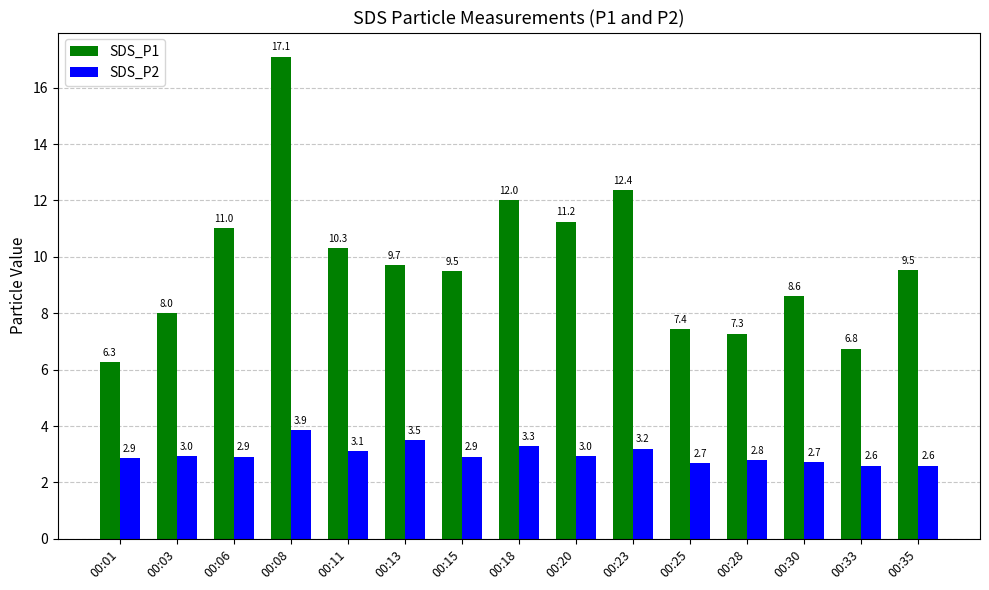

How many bars are there in total?

30